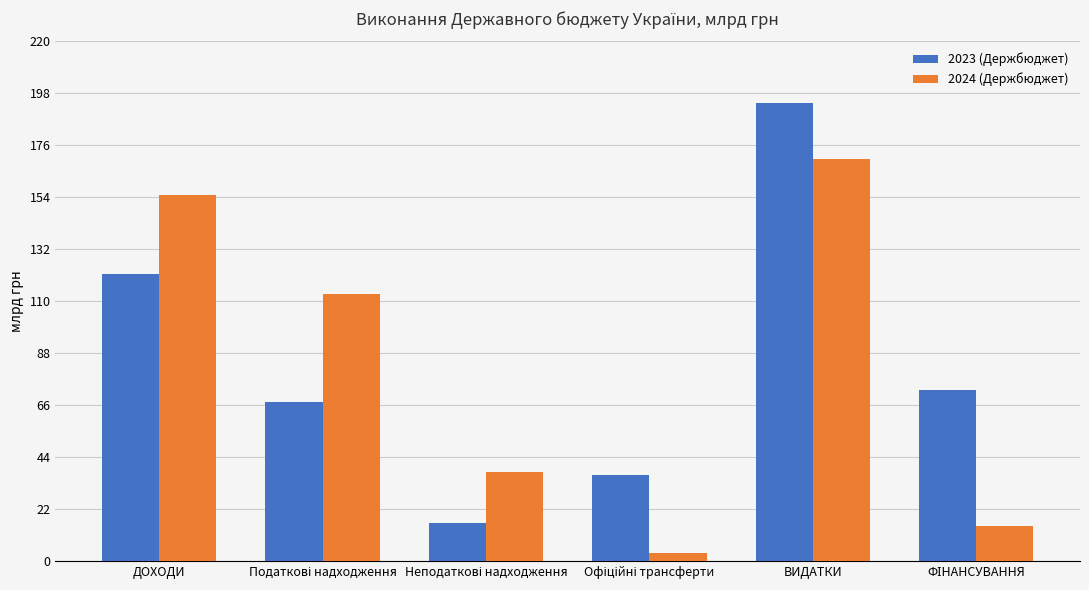

Which series has the widest spread of values?

2023 (Держбюджет)